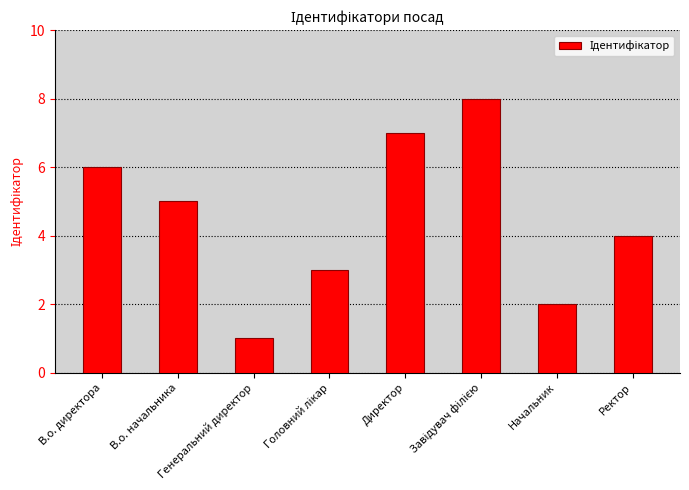

What is the difference between the maximum and minimum values?

7